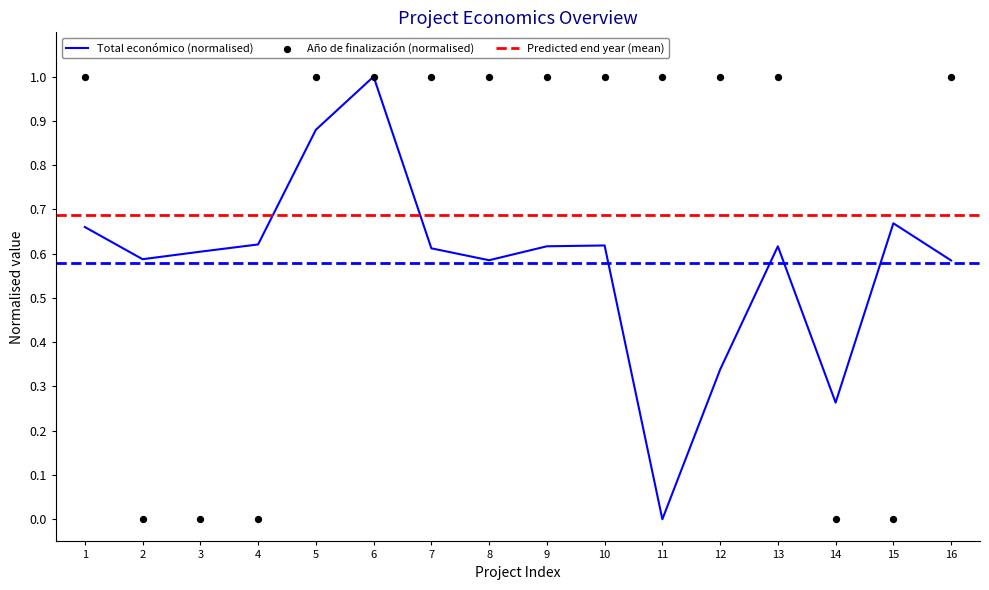

What is the highest value of the Total económico (normalised) series?

1.0